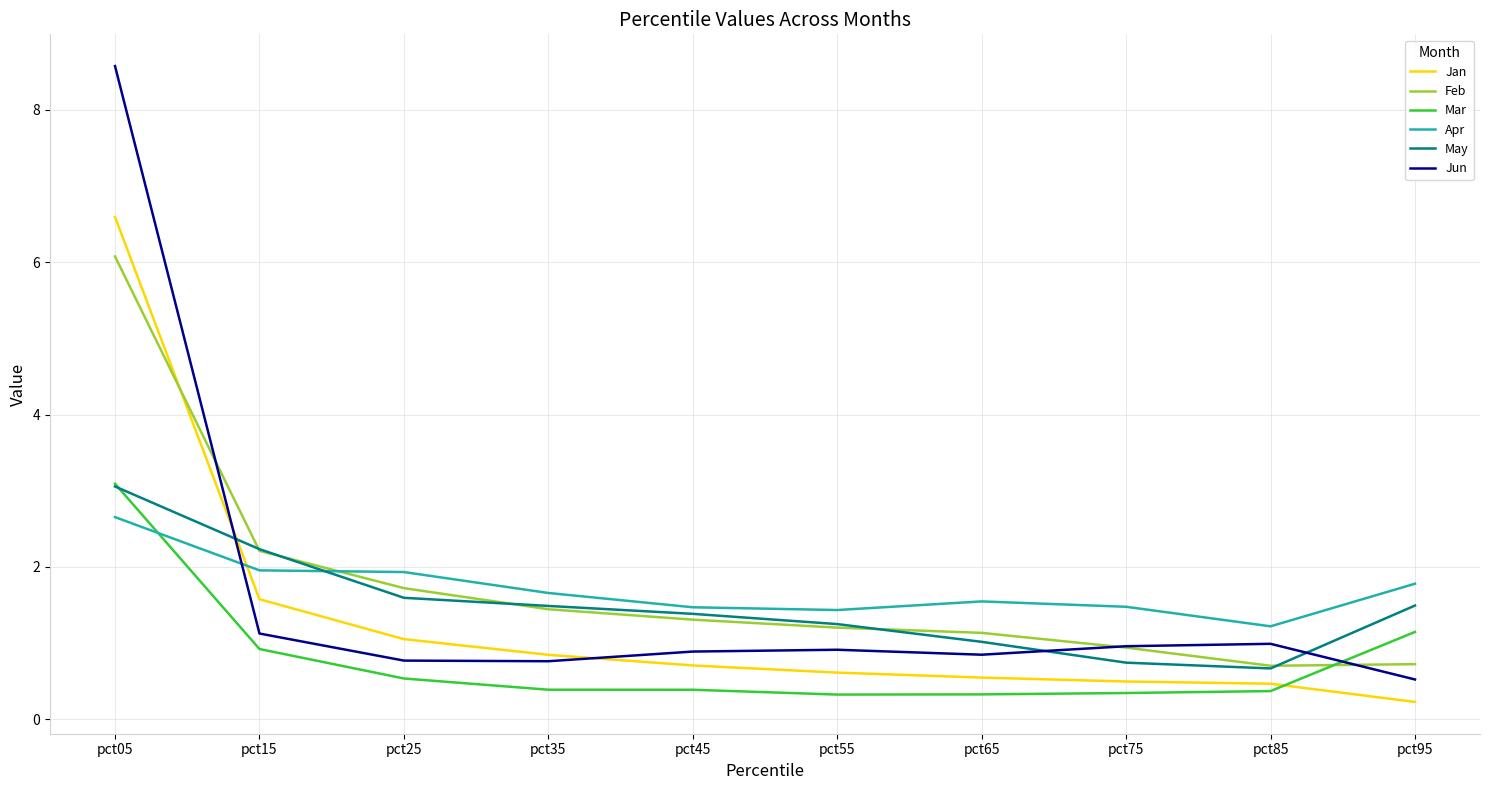

At which category is the sum across all series the highest?

pct05